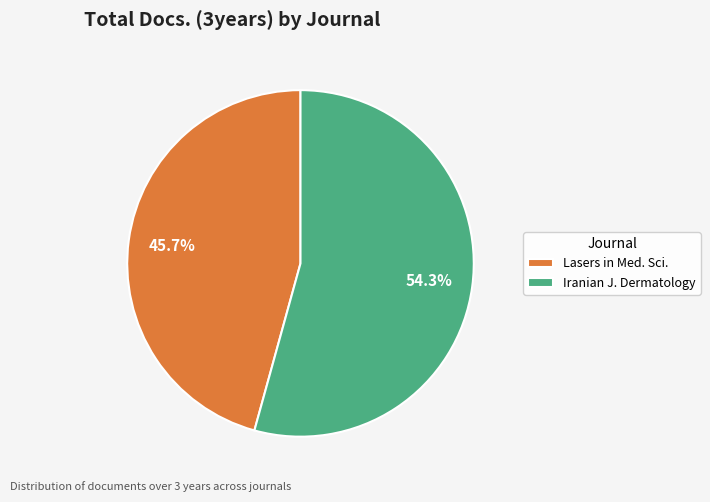

Approximately how many times larger is the value at Iranian J. Dermatology compared to Lasers in Med. Sci.?

1.2